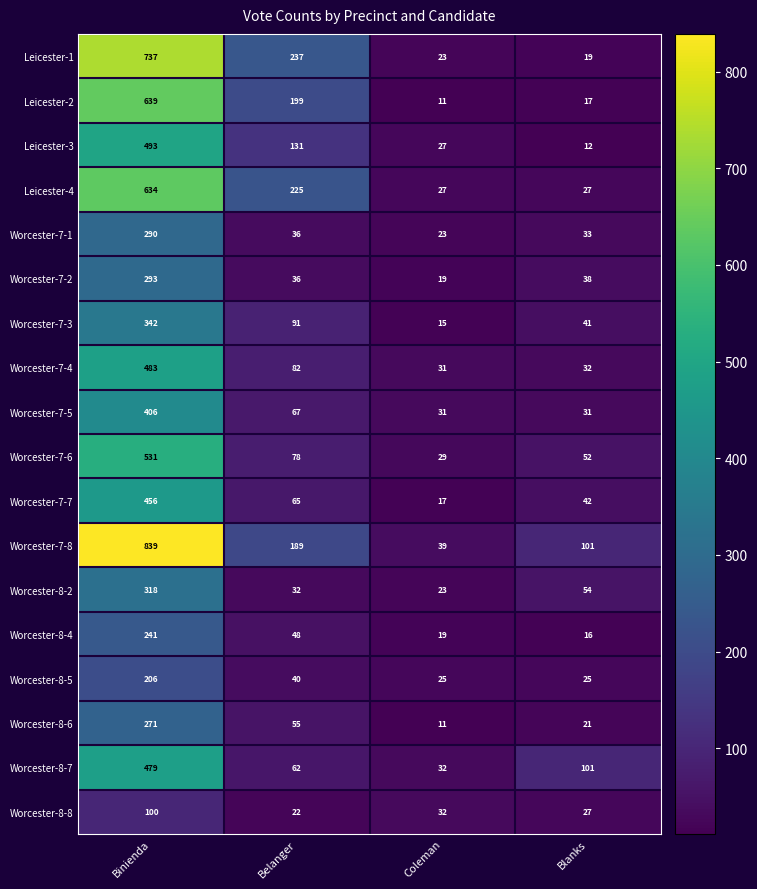

What is the sum of all Worcester-7-3 values?

489